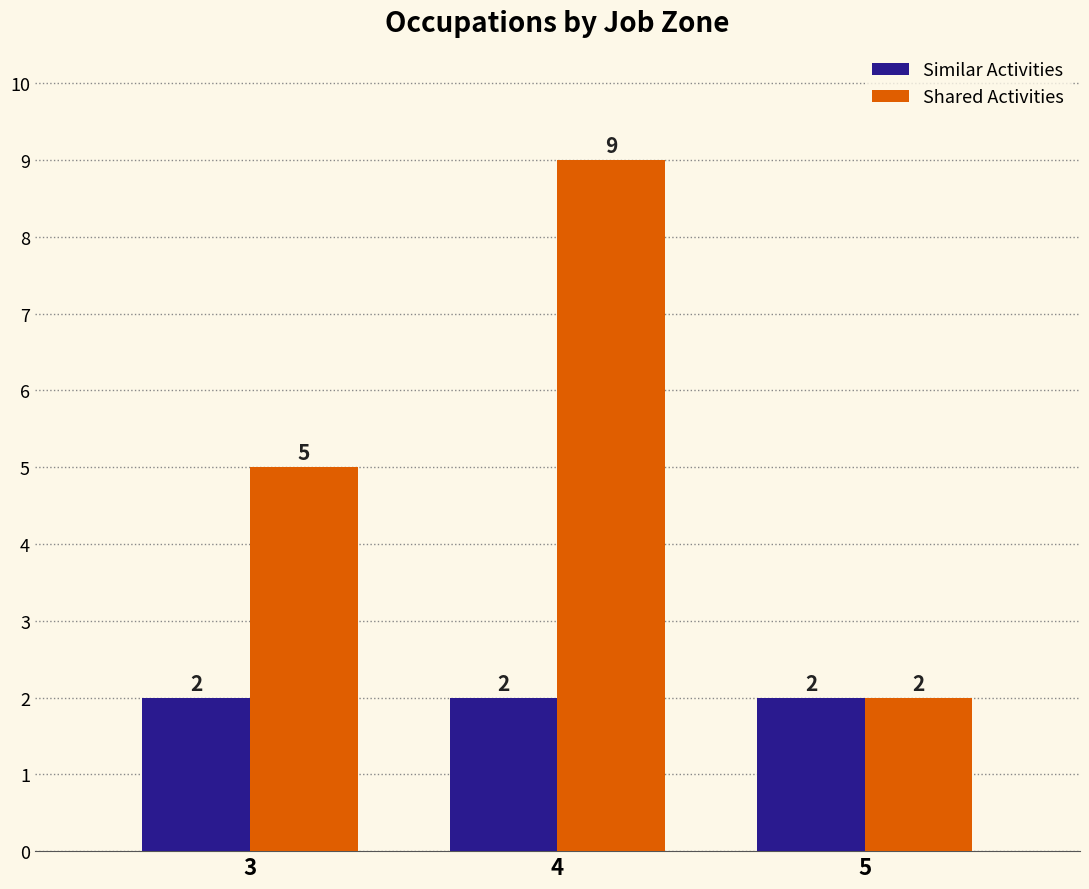

Count the Shared Activities values in the range 2 to 9.

3